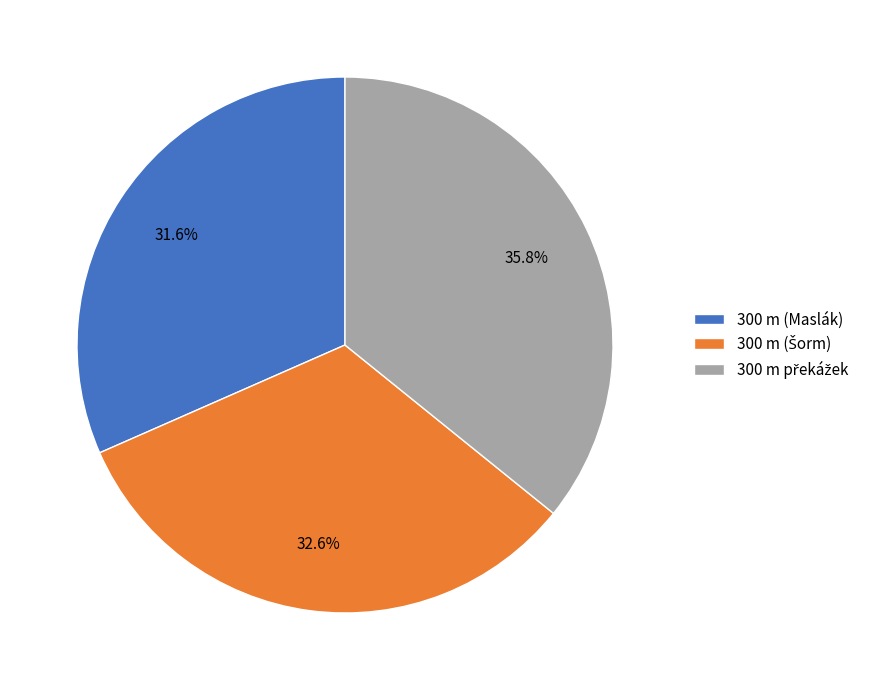

What percentage is NOT represented by 300 m (Maslák)?

68.4%